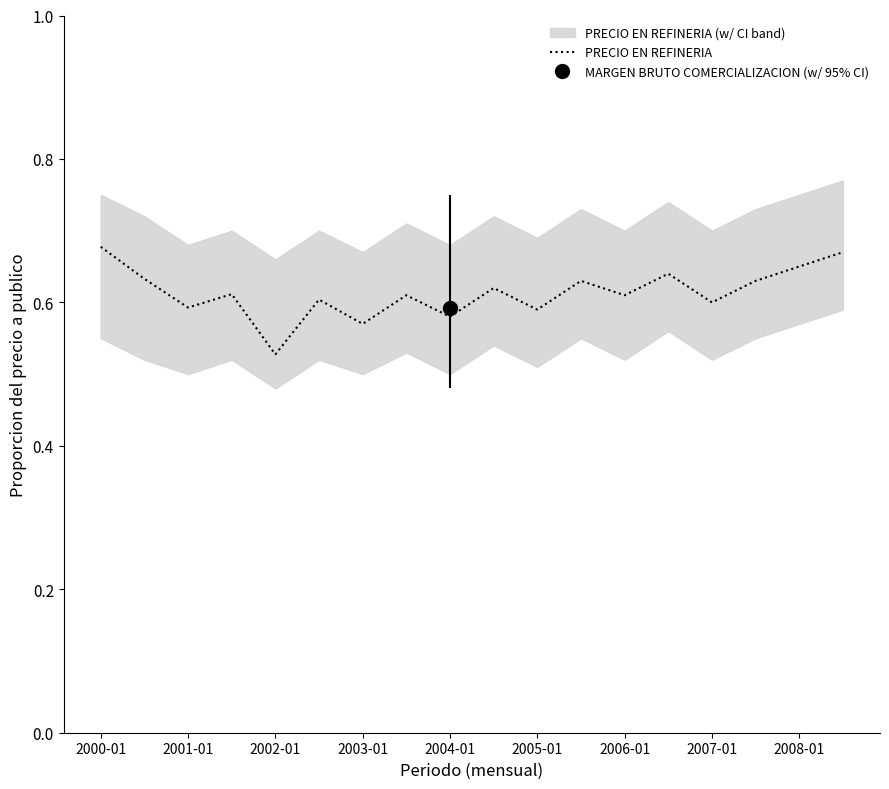

Where is PRECIO EN REFINERIA nearest to the value 0?

2002-01